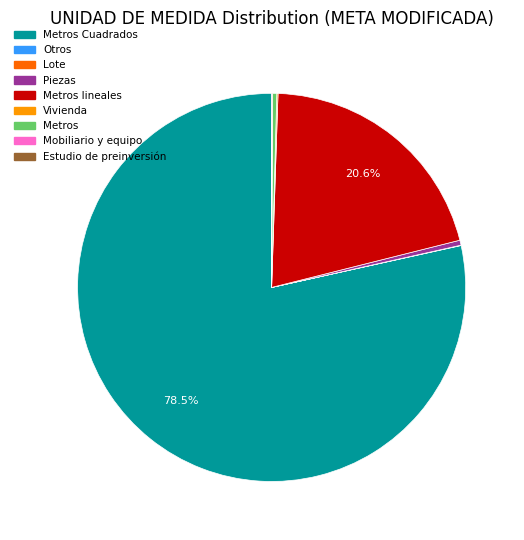

What is the ratio of the value at Piezas to the value at Metros?

1.1